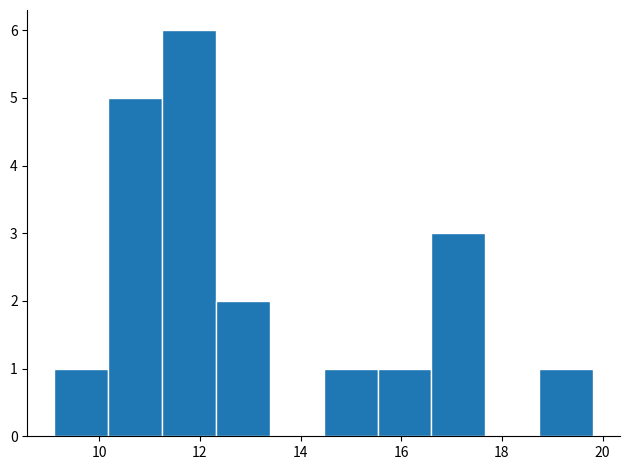

What is the height of the bar covering 10.2 to 11.2 on the x-axis? Neither the bar edges nor the heights are printed on the chart, so give them approximately, as read against the axes.

5